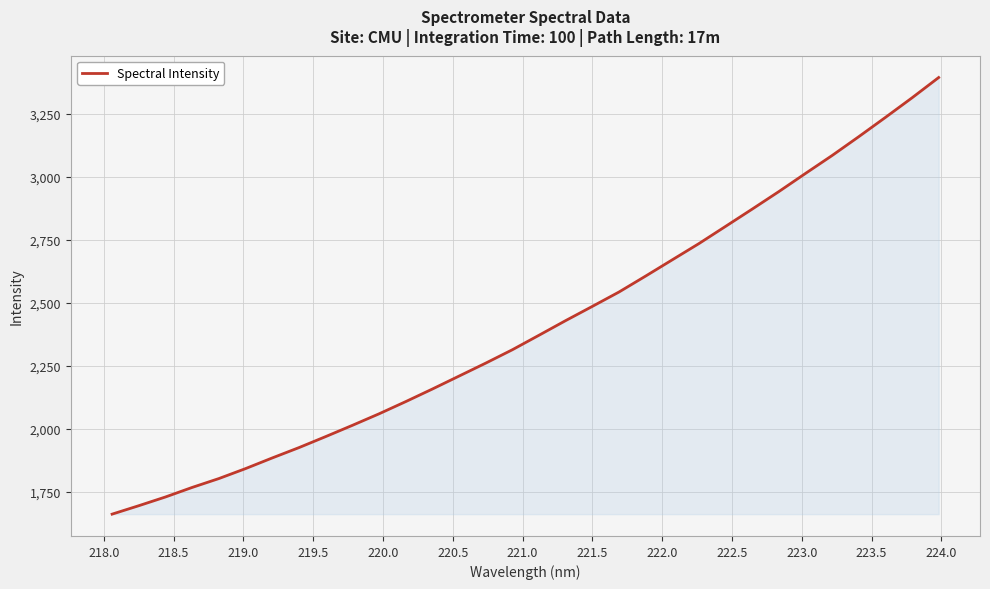

What is the minimum value shown in the chart?

1662.7